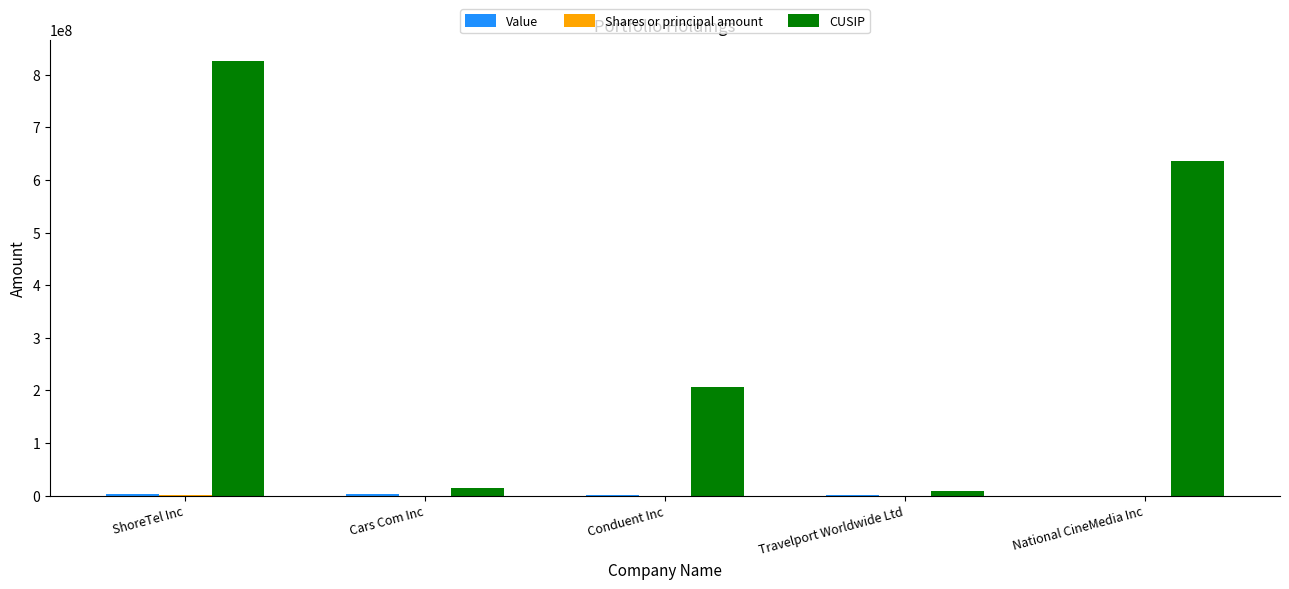

How many distinct data groups are displayed?

3